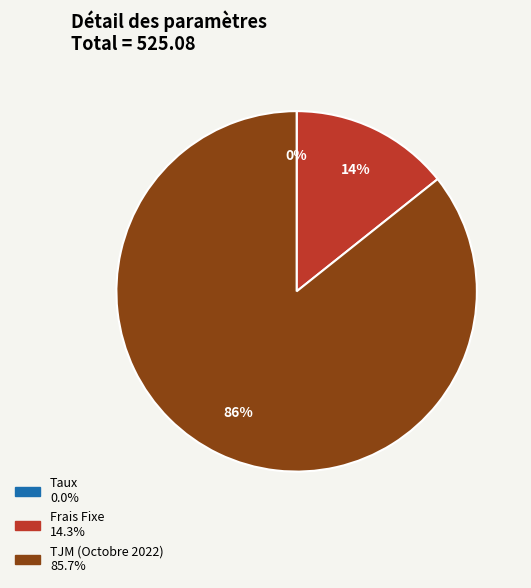

Do Frais Fixe and TJM (Octobre 2022) together represent more than half of the pie?

Yes